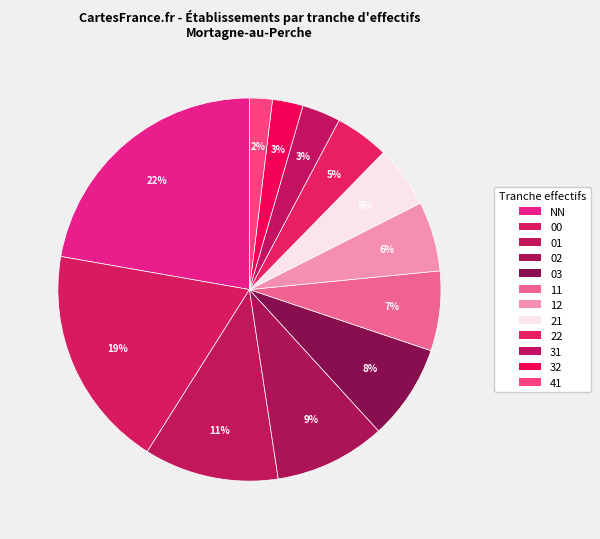

What is the ratio of the value at 31 to the value at NN?

0.1